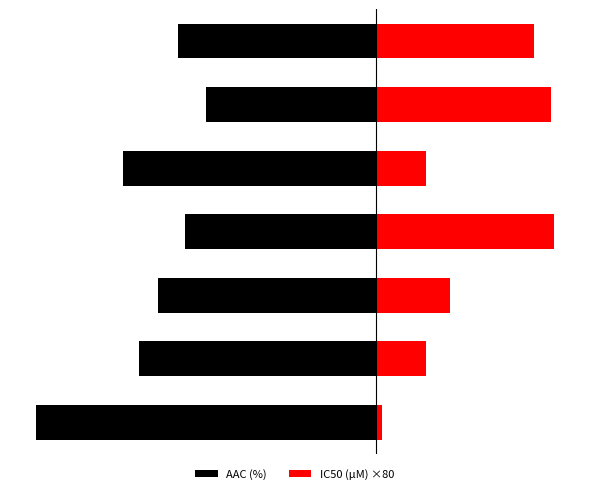

At −80, list the series in order from largest to smallest.

IC50 (µM) ×80, AAC (%)